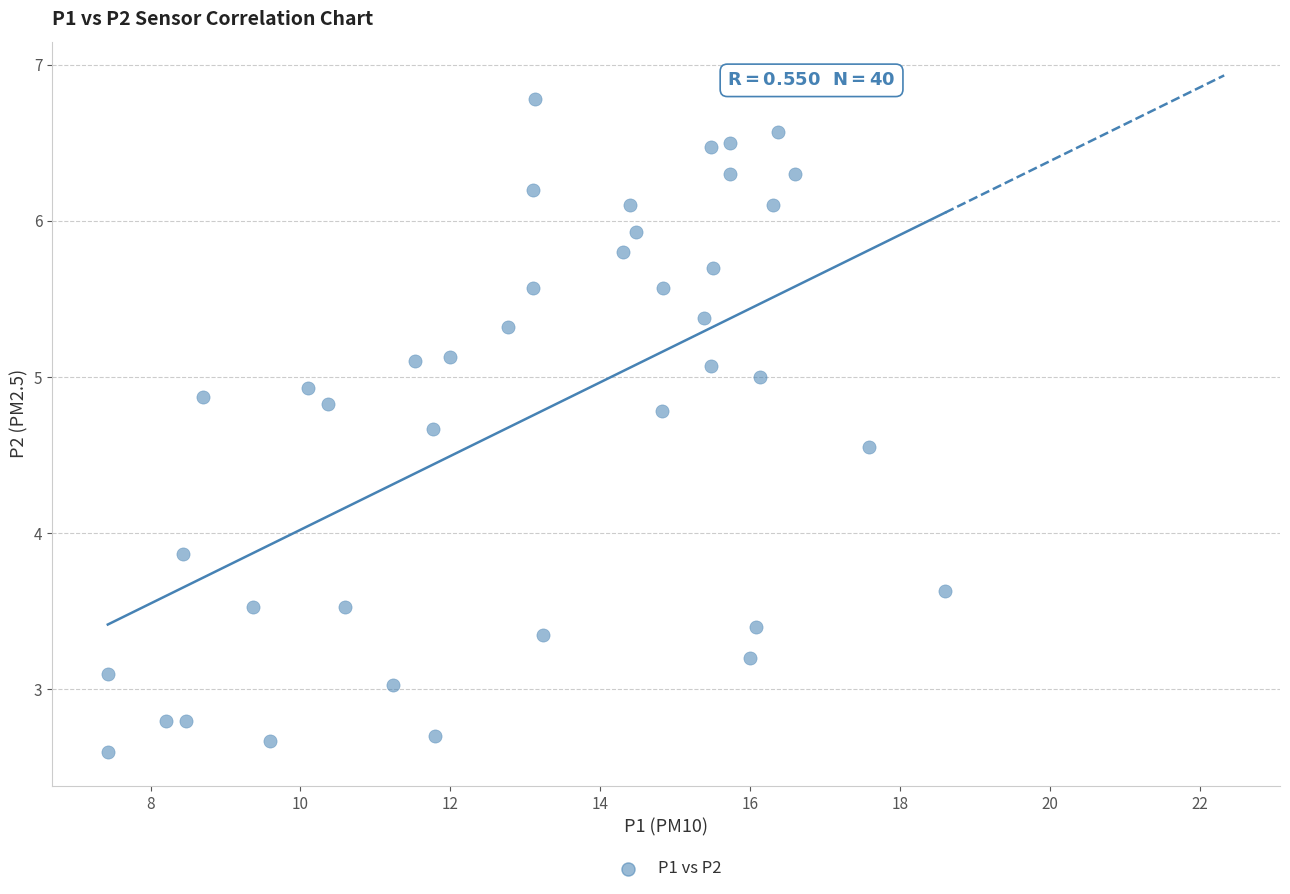

What Y value in the scatter plot is closest to 4?

3.9